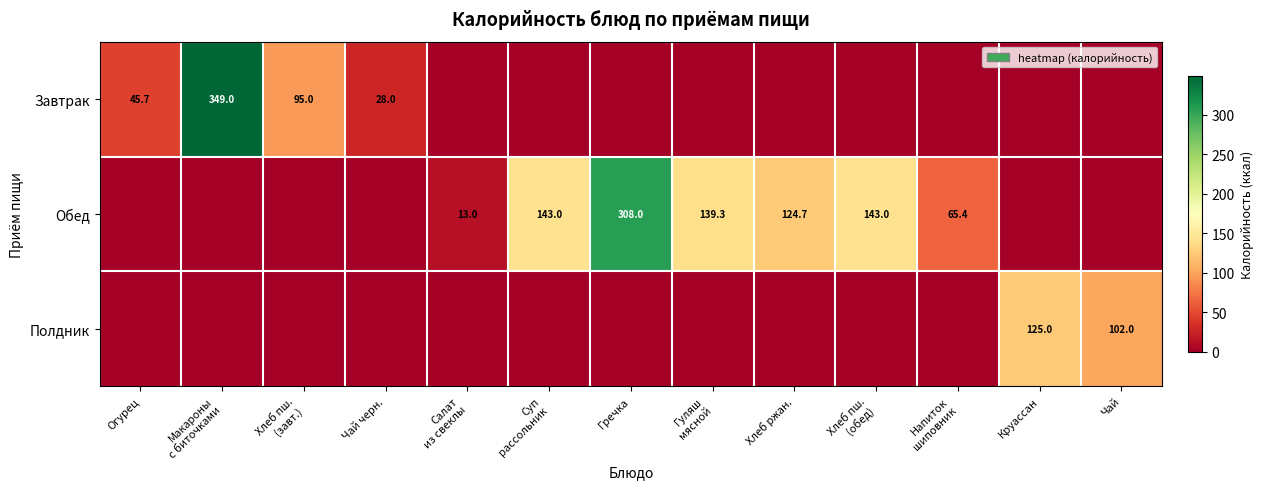

What is the spread (max minus min) of values at Макароны
с биточками?

349.0